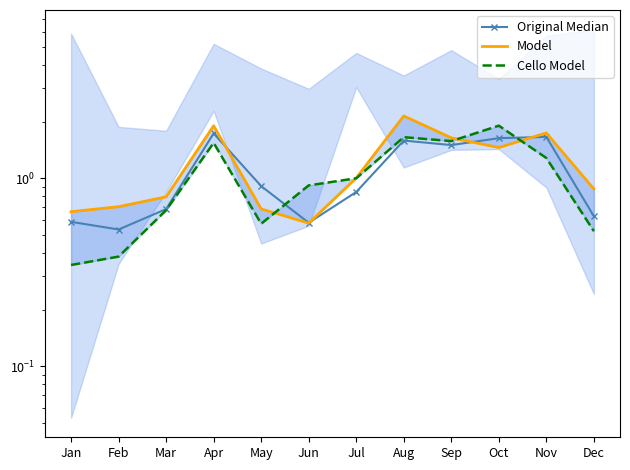

What is the value of the Model point at the 5th from the left?

0.7